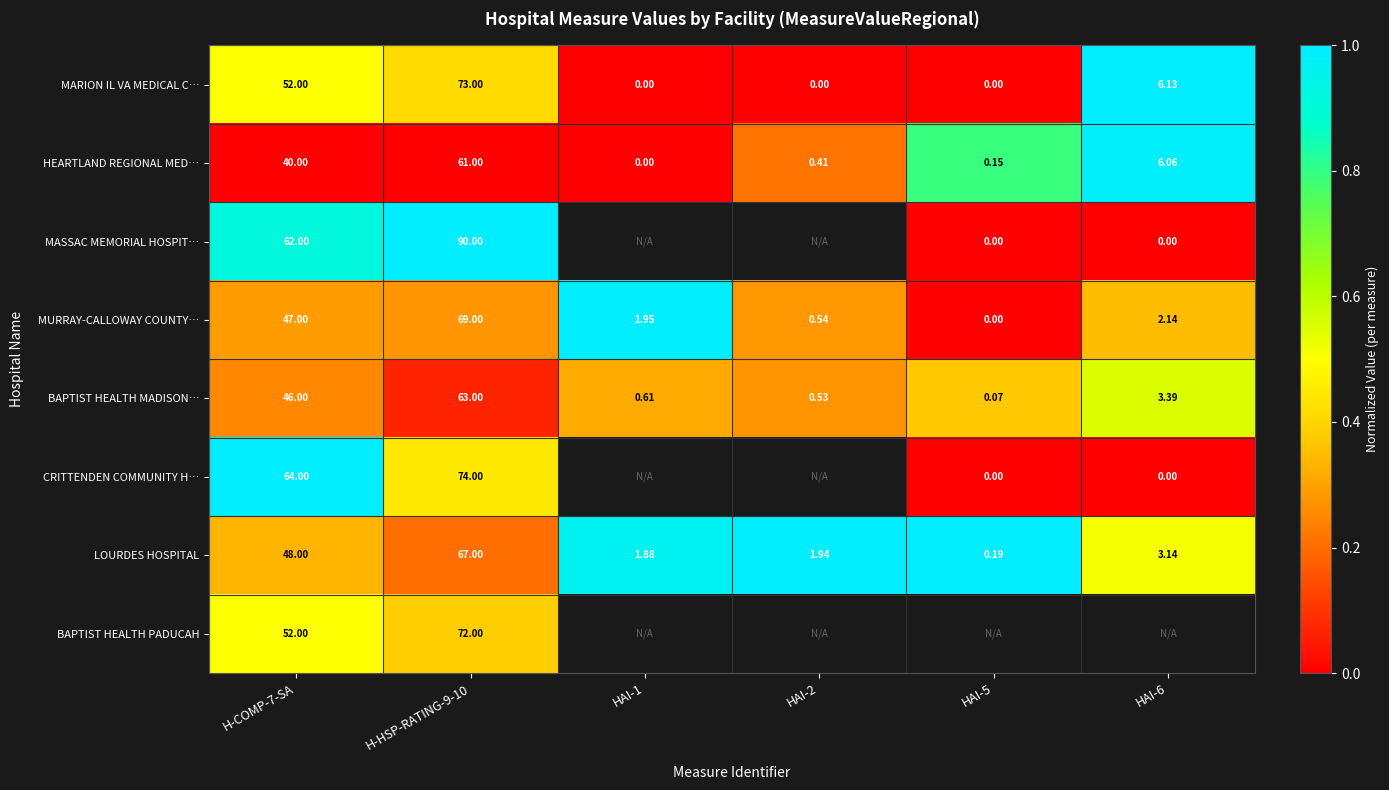

At how many categories does at least one series exceed 0?

6